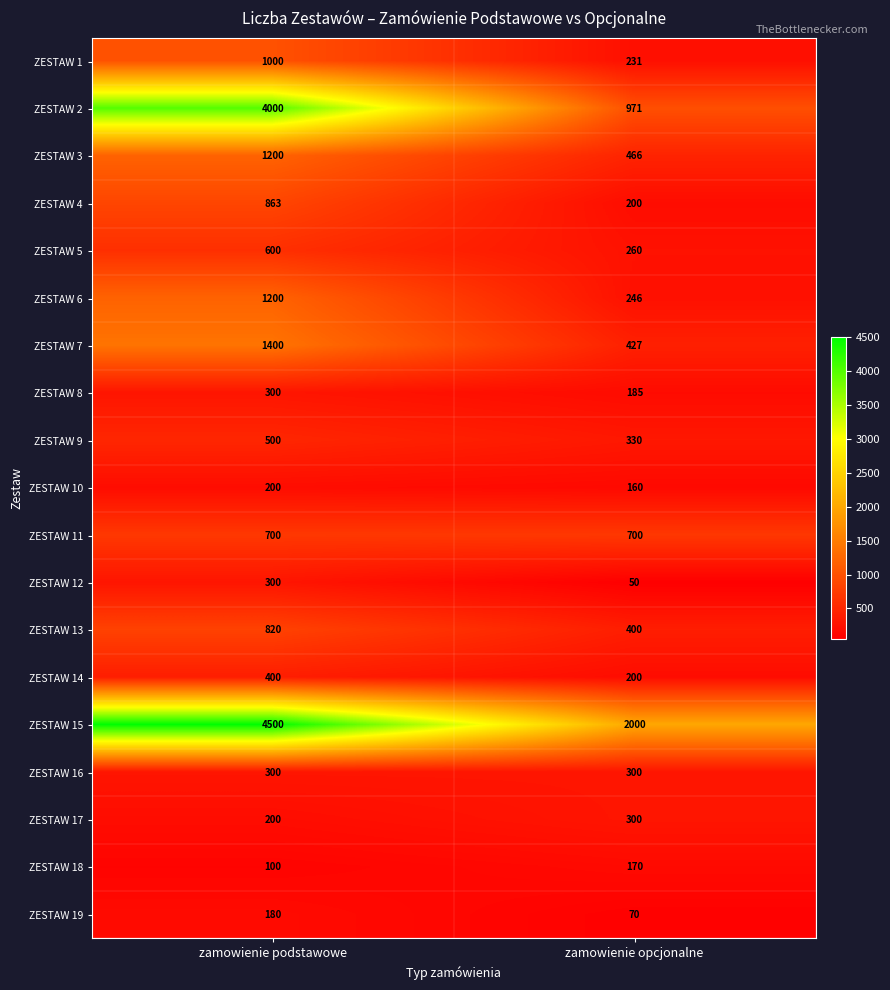

What is the sum of the ZESTAW 15 values at zamowienie podstawowe and zamowienie opcjonalne?

6500